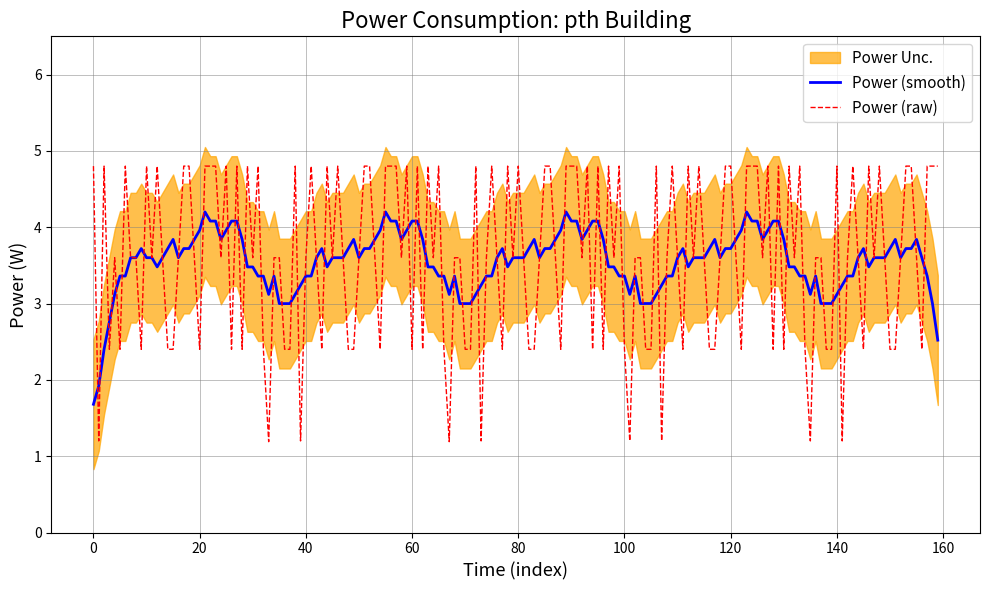

Which series has the widest spread of values?

power